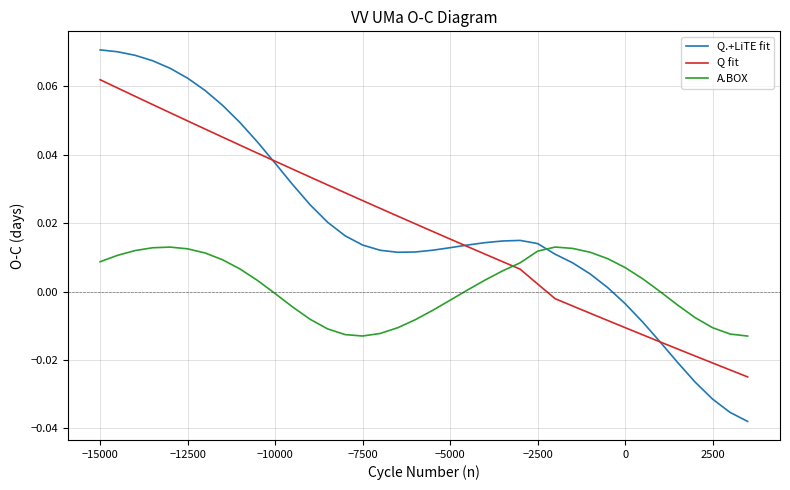

List the series in order of their peak value, highest first.

Q.+LiTE fit, Q fit, A.BOX